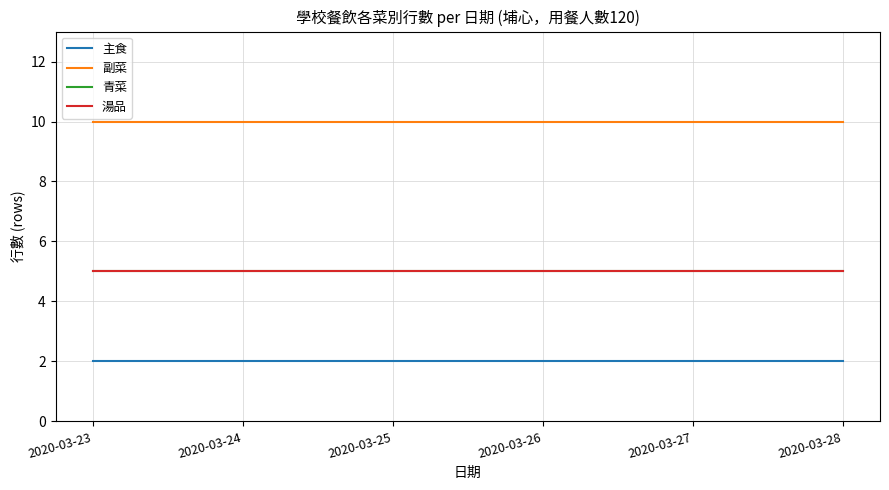

At which label is 青菜 closest to 5?

2020-03-23